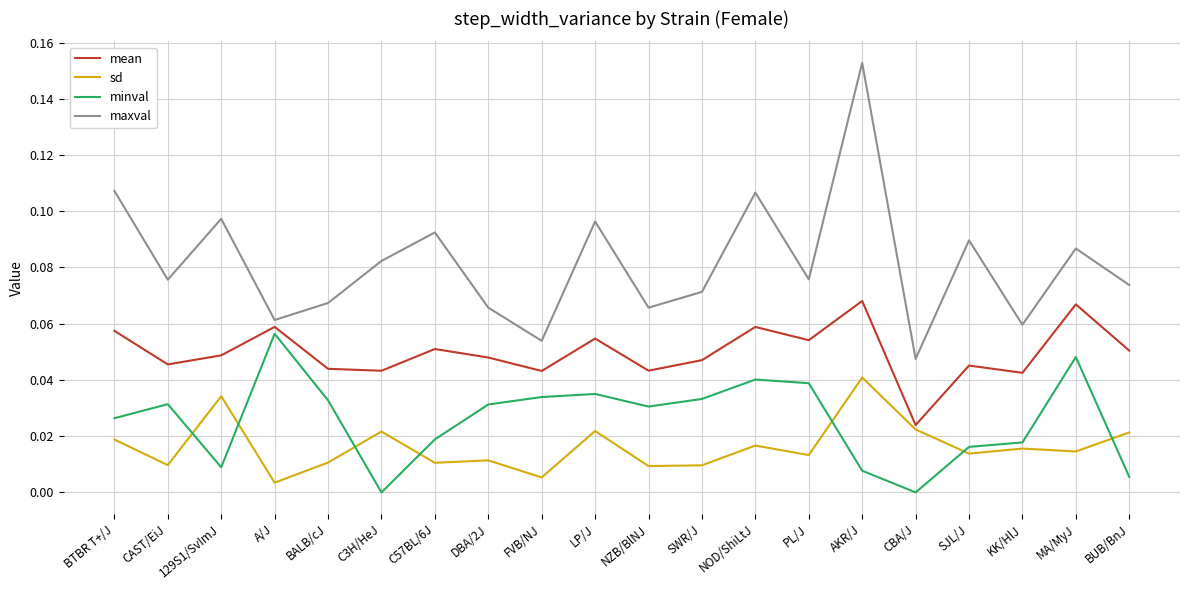

Rank the series by their maximum value, from lowest to highest.

sd, minval, mean, maxval